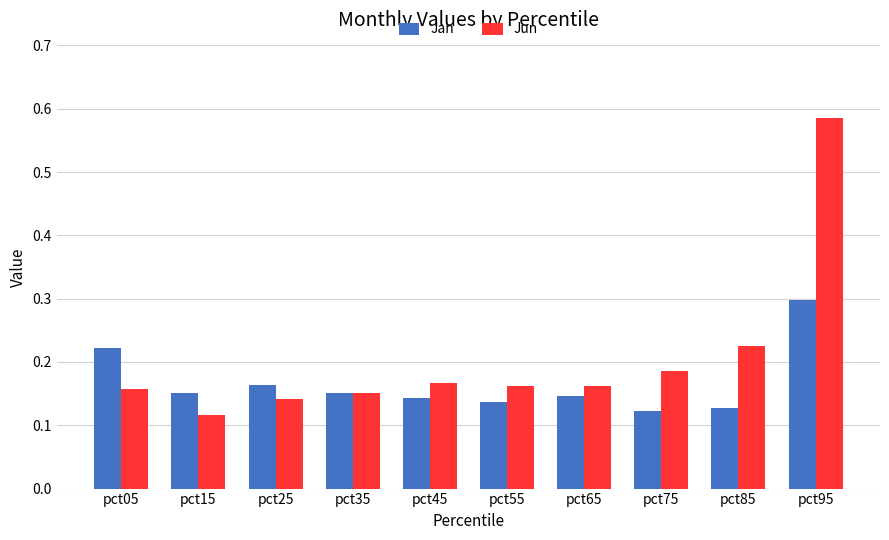

Which label corresponds to the smallest value in the chart?

pct15